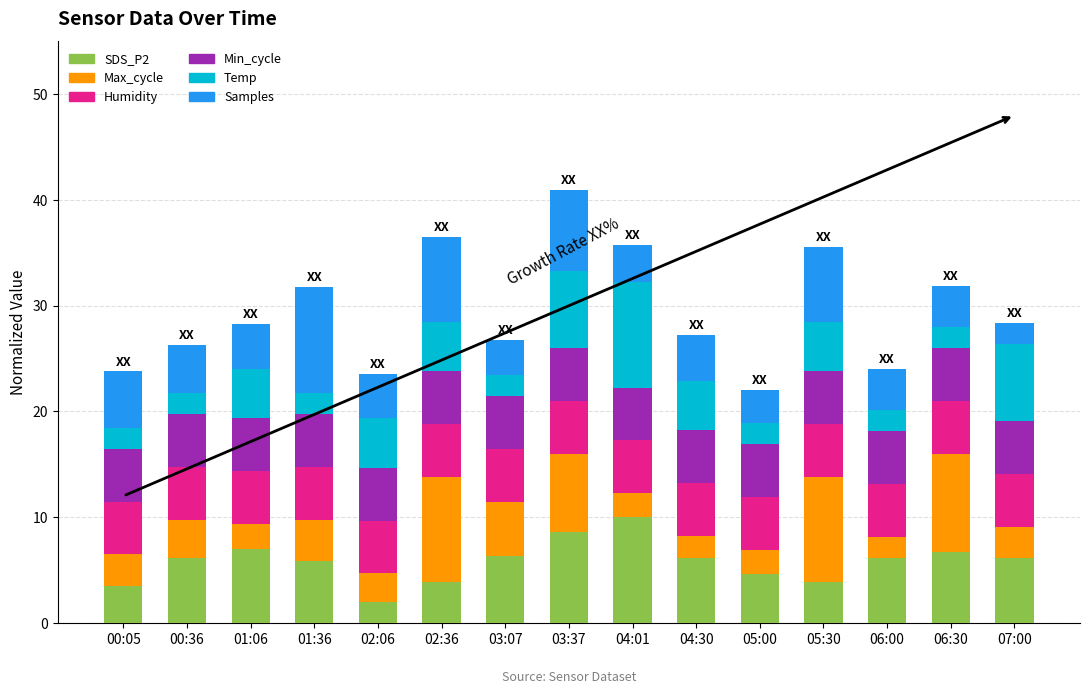

How many bars are there in total?

15